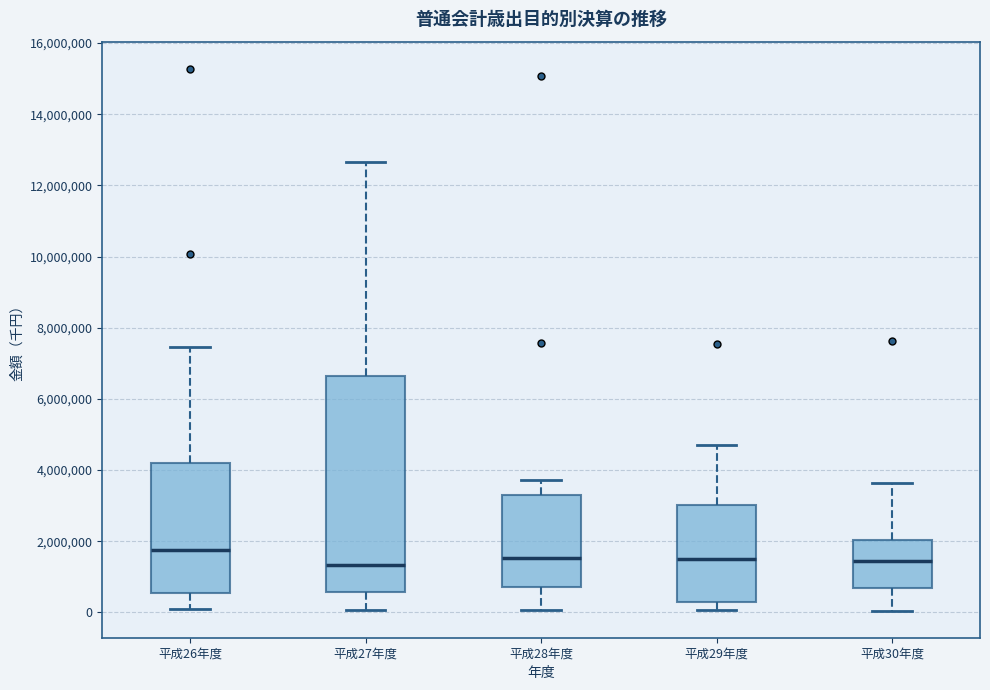

Reading left to right, transcribe this box plot: for each box, give where its median line is, the range the box spans, and where its two whiskers end, as read against the y-axis. The values are not printed on the chart, so give them approximately, as read against the axis.

平成26年度: median 1800000, box 600000 to 4200000, whiskers 0 to 7400000
平成27年度: median 1400000, box 600000 to 6600000, whiskers 0 to 12600000
平成28年度: median 1600000, box 800000 to 3400000, whiskers 0 to 3800000
平成29年度: median 1400000, box 200000 to 3000000, whiskers 0 to 4800000
平成30年度: median 1400000, box 600000 to 2000000, whiskers 0 to 3600000